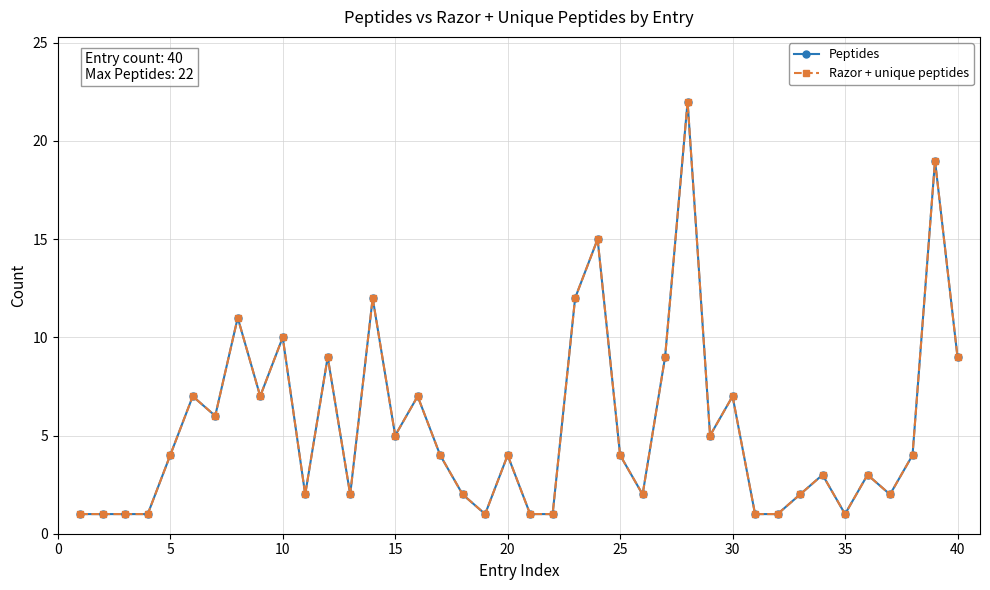

Is this an area chart (filled region under the line)?

No